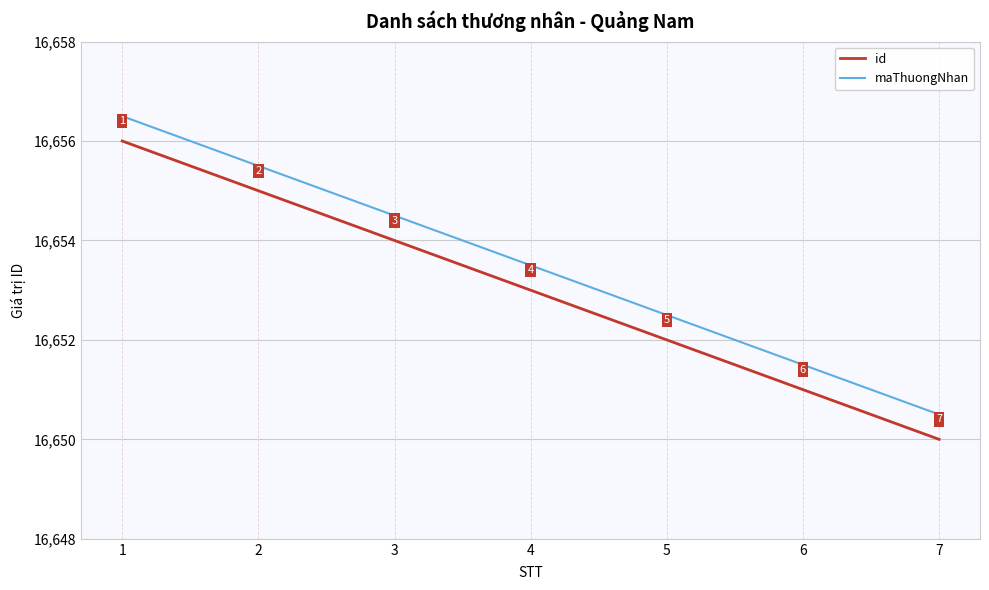

What is the highest value of the maThuongNhan series?

16656.5